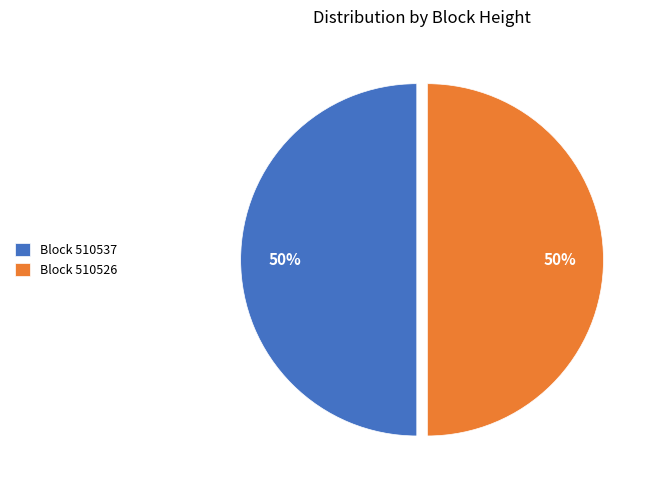

Is it true that Block 510526 is 50% of the pie?

True